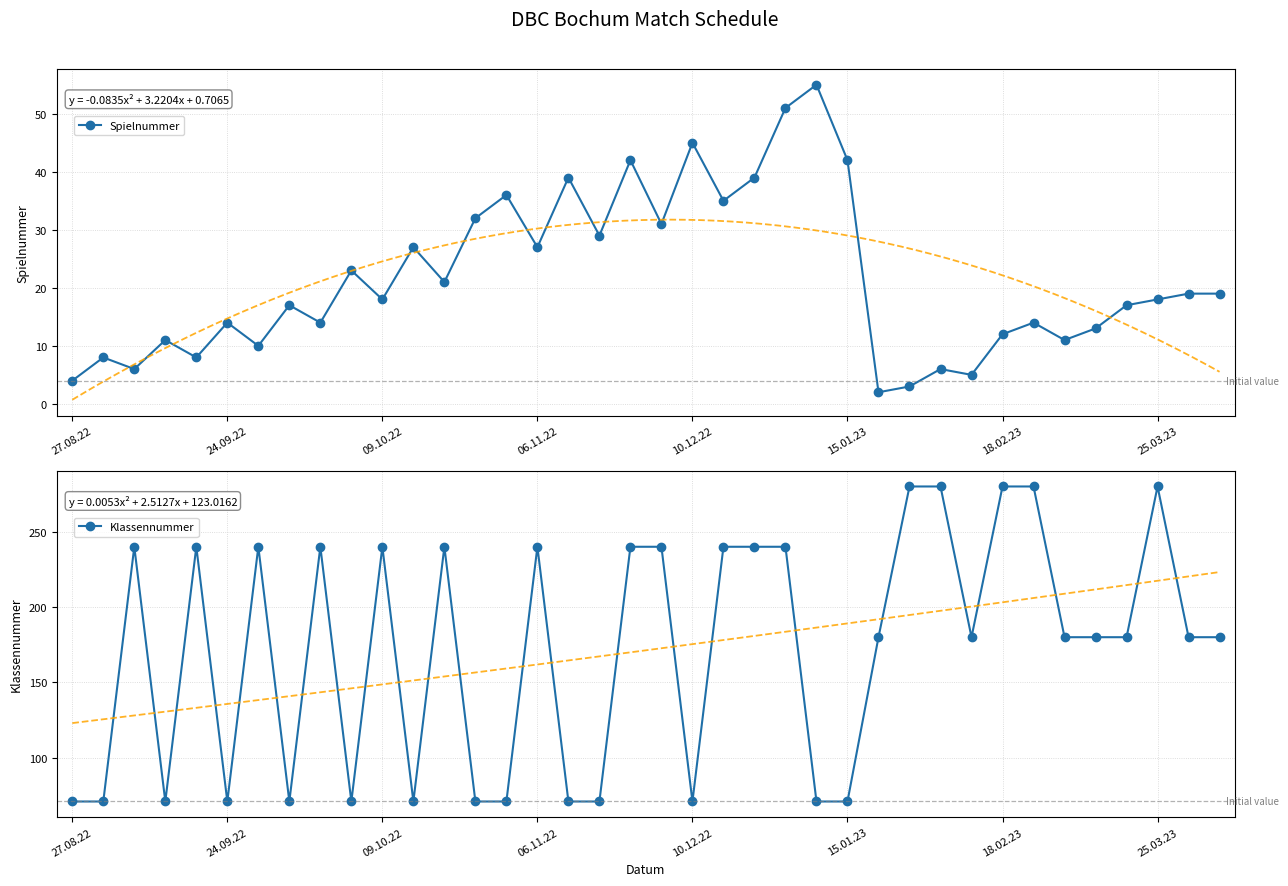

Is it true that Klassennummer equals 132 at 09.10.22?

False